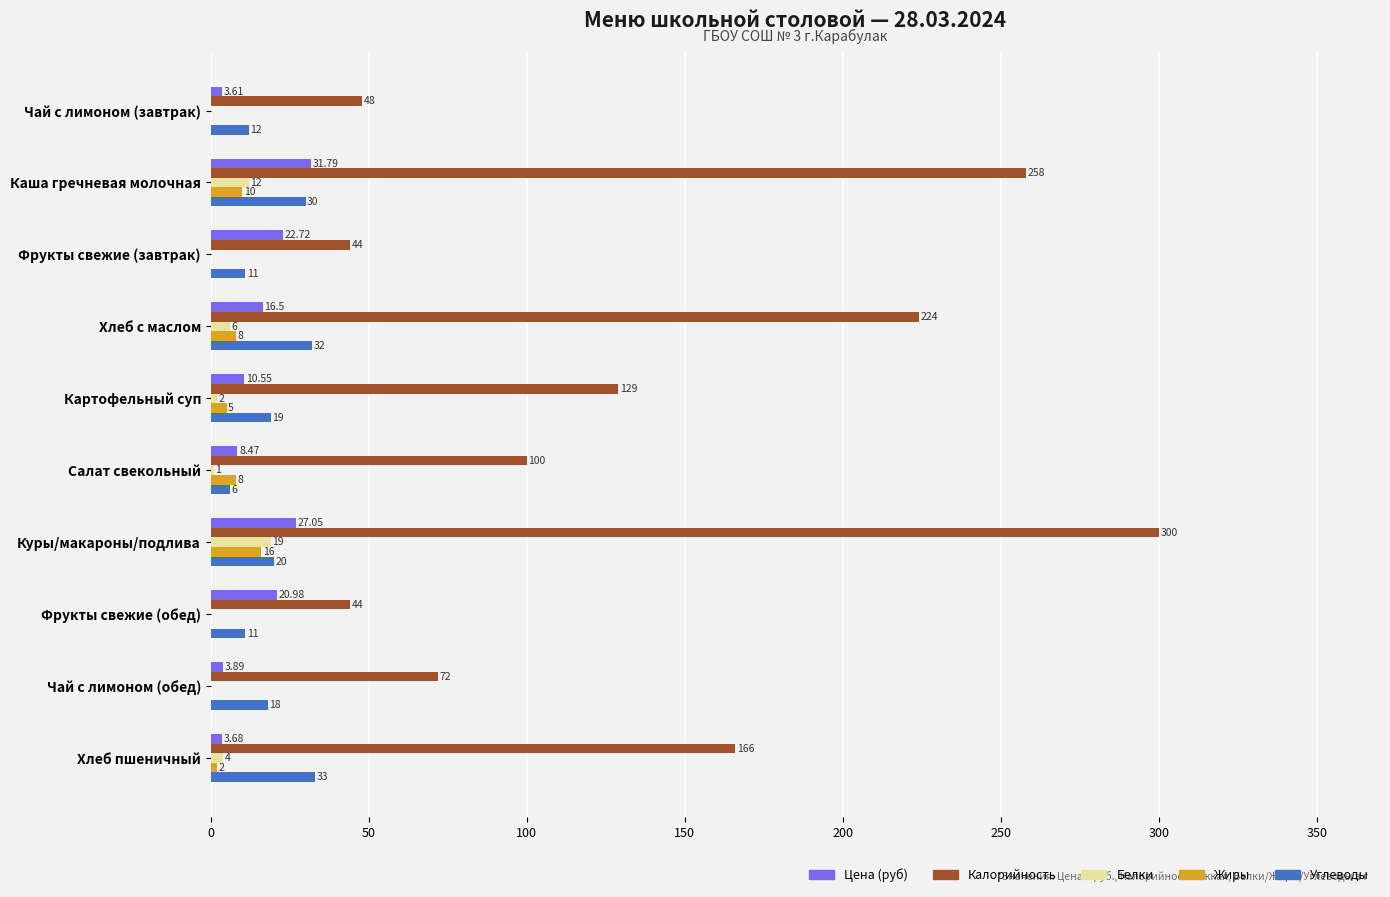

Is the value of Цена (руб) at Хлеб с маслом greater than the value of Калорийность at Фрукты свежие (обед)?

No